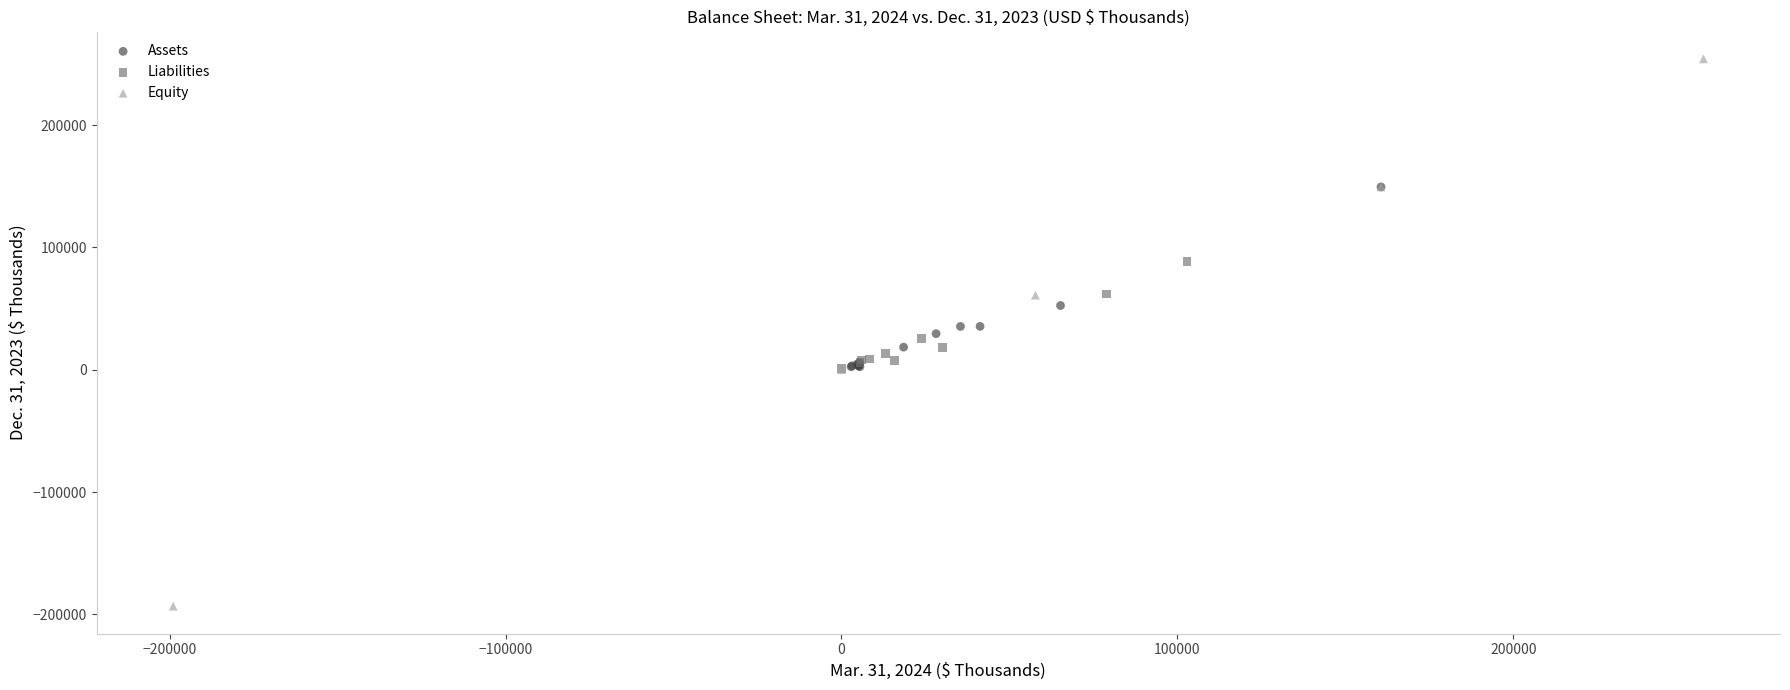

Which series contains the highest Y value?

Equity